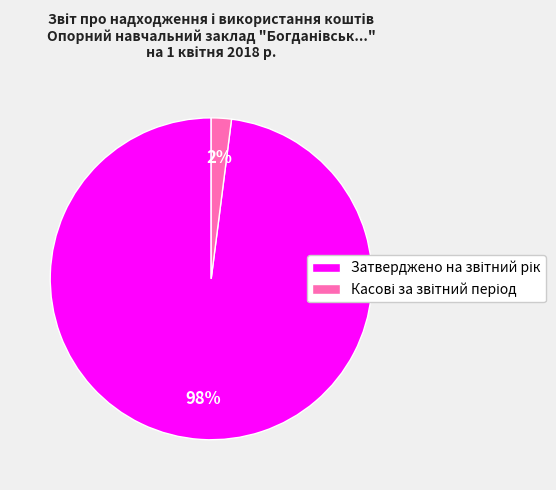

Count the number of slices in the pie.

2